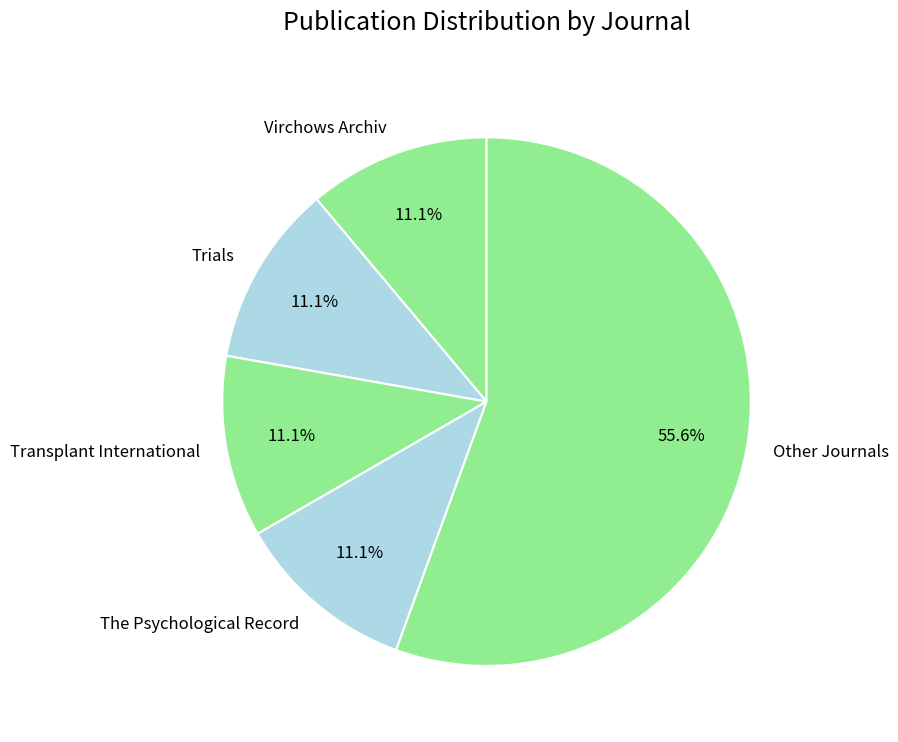

Approximately how many times larger is the value at Transplant International compared to Trials?

1.0